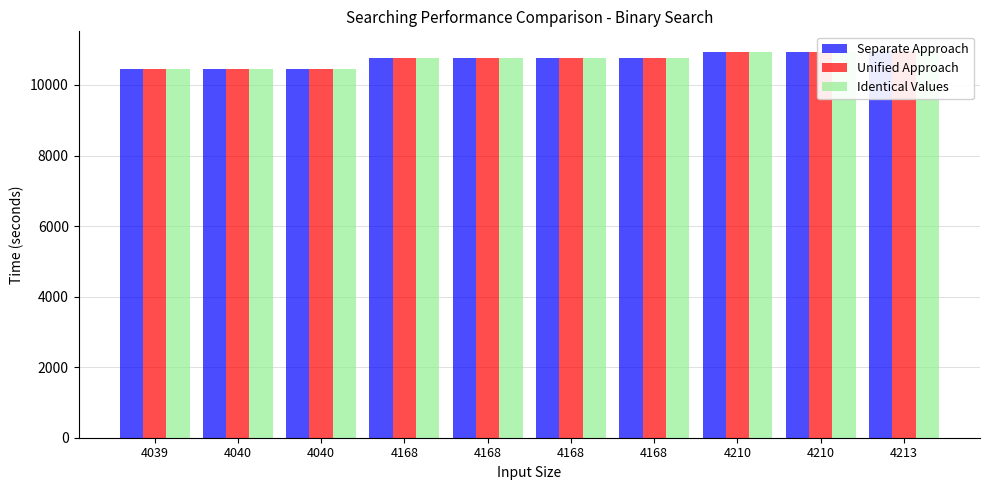

How many groups of bars are there?

10